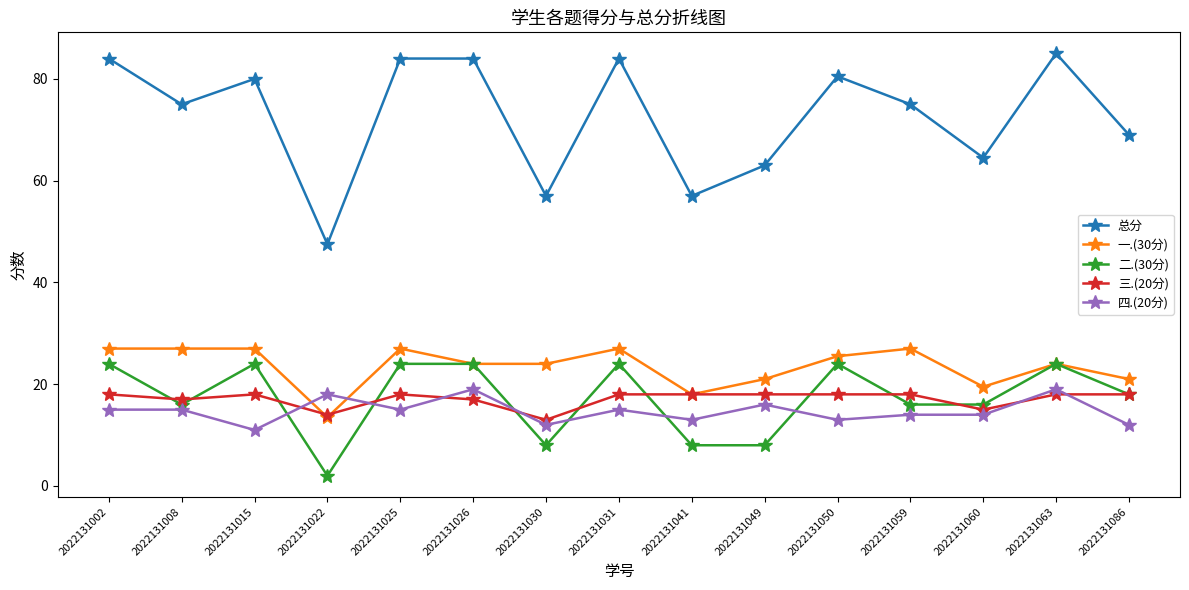

Count the number of categories in the chart.

15